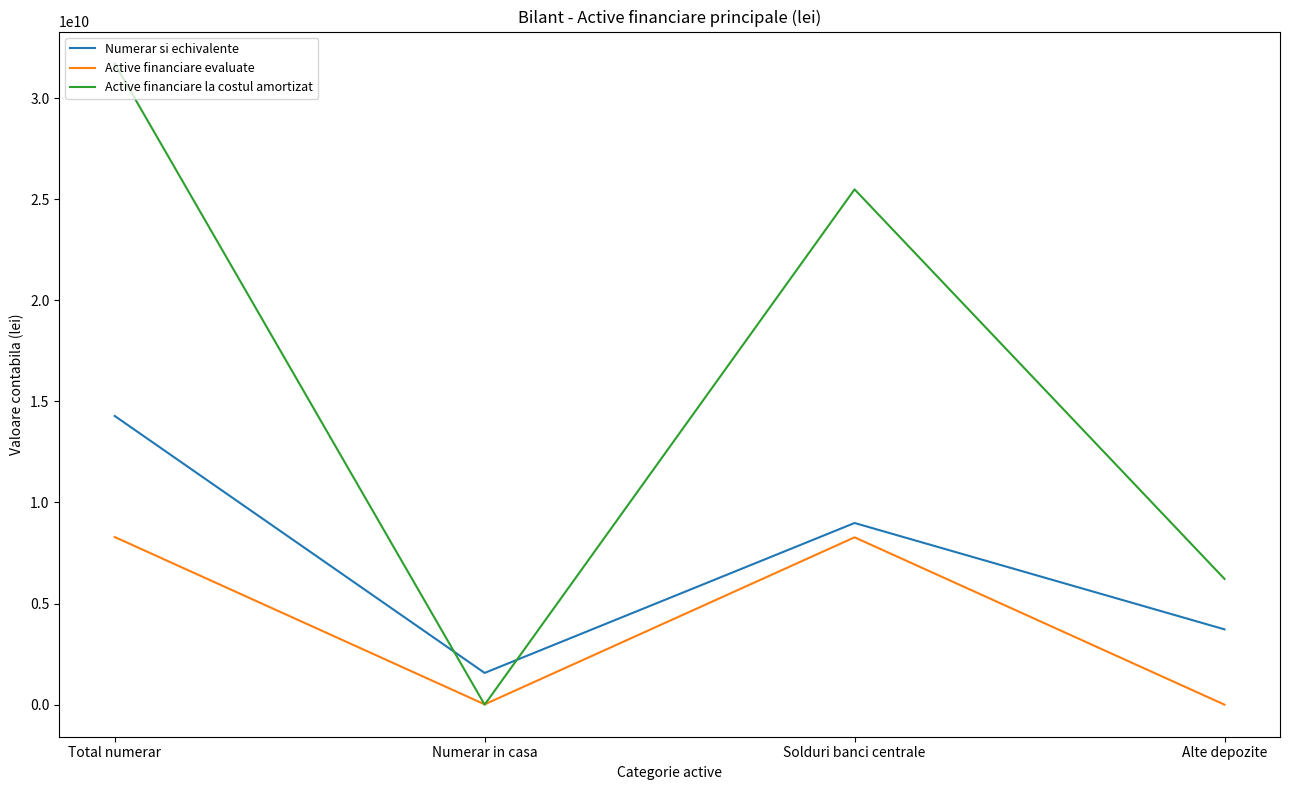

Between Numerar in casa and Alte depozite, which series saw the biggest shift?

Active financiare la costul amortizat